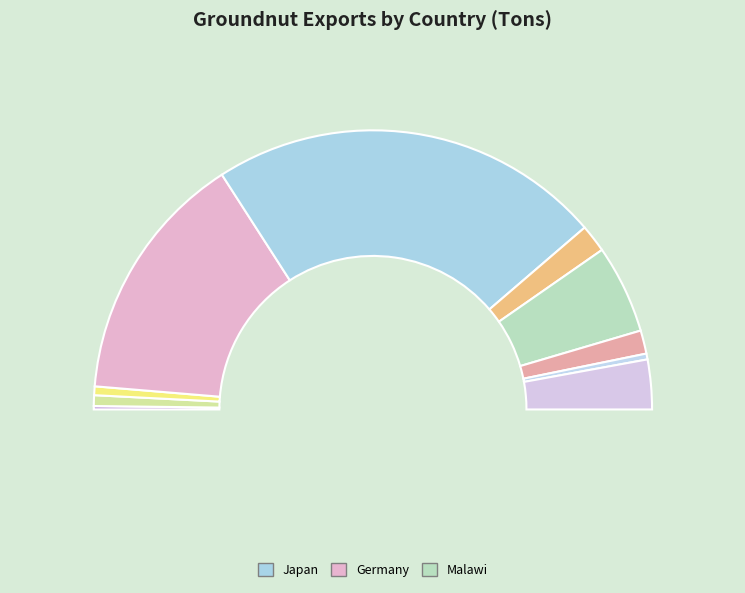

Is there a majority slice in this chart?

No